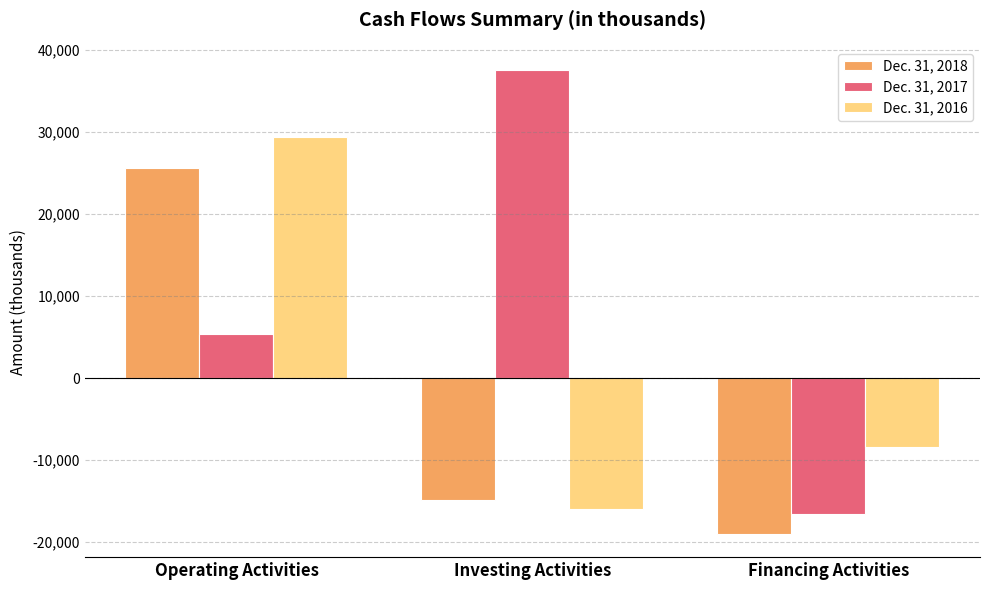

How many negative values does the Dec. 31, 2018 series have?

2